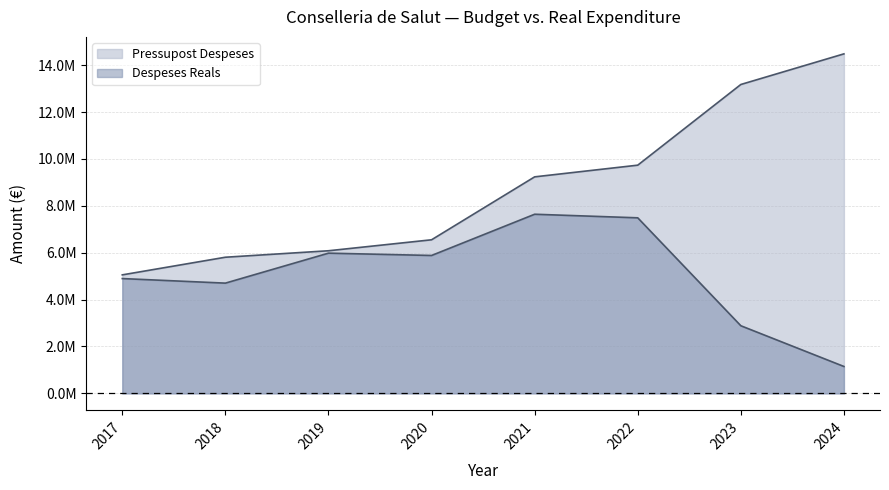

At how many categories does at least one series exceed 6432759?

5